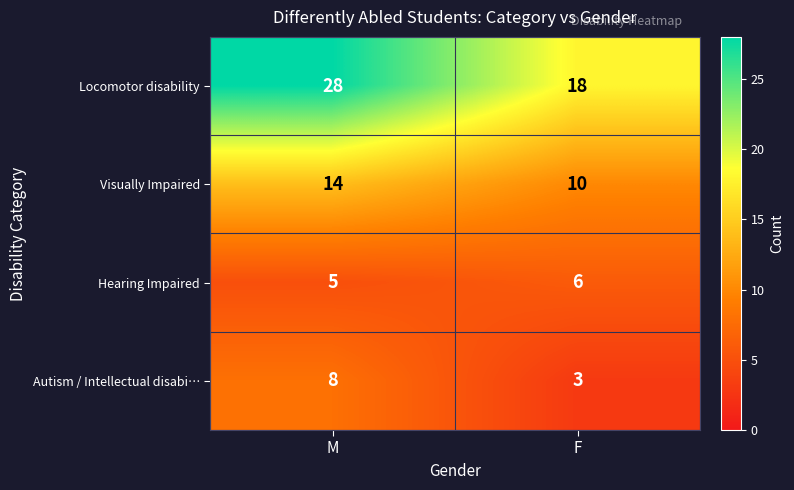

What is the total value across all series at F?

37